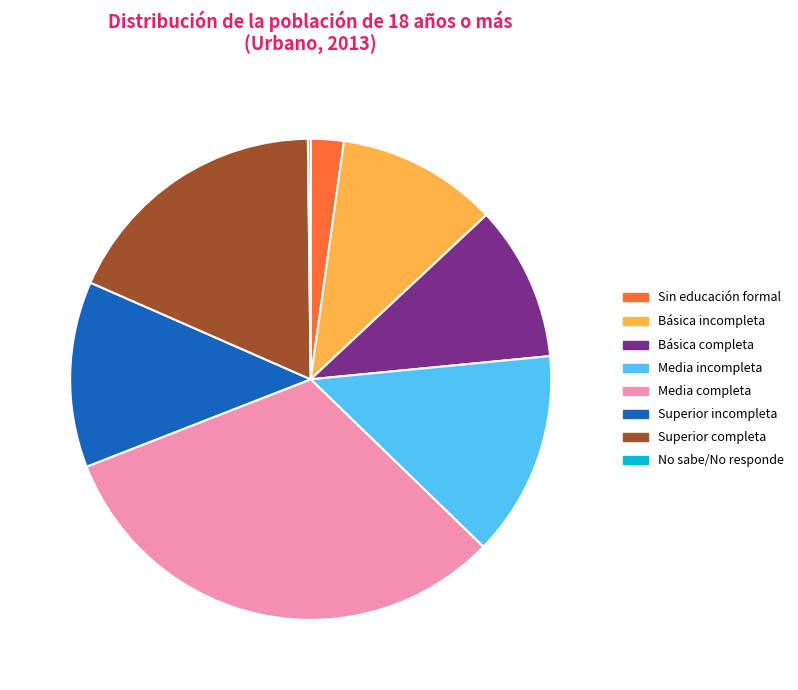

Does any single category account for the majority?

No